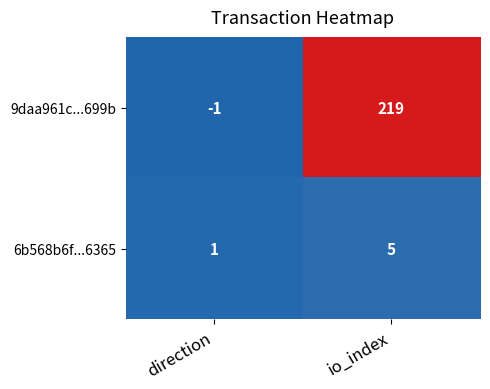

At which category is the sum across all series the highest?

io_index